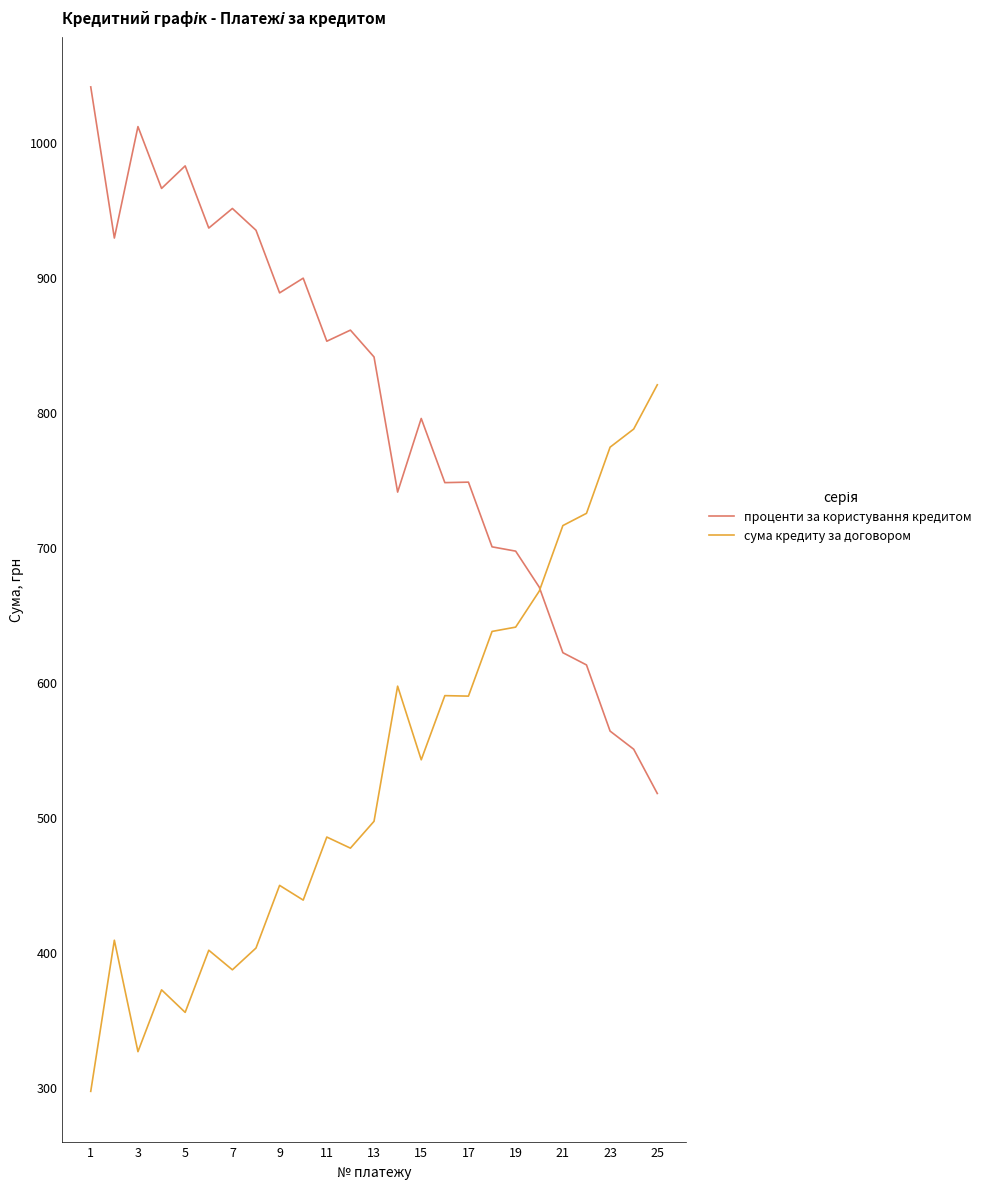

Rank the series by their maximum value, from lowest to highest.

сума кредиту за договором, проценти за користування кредитом